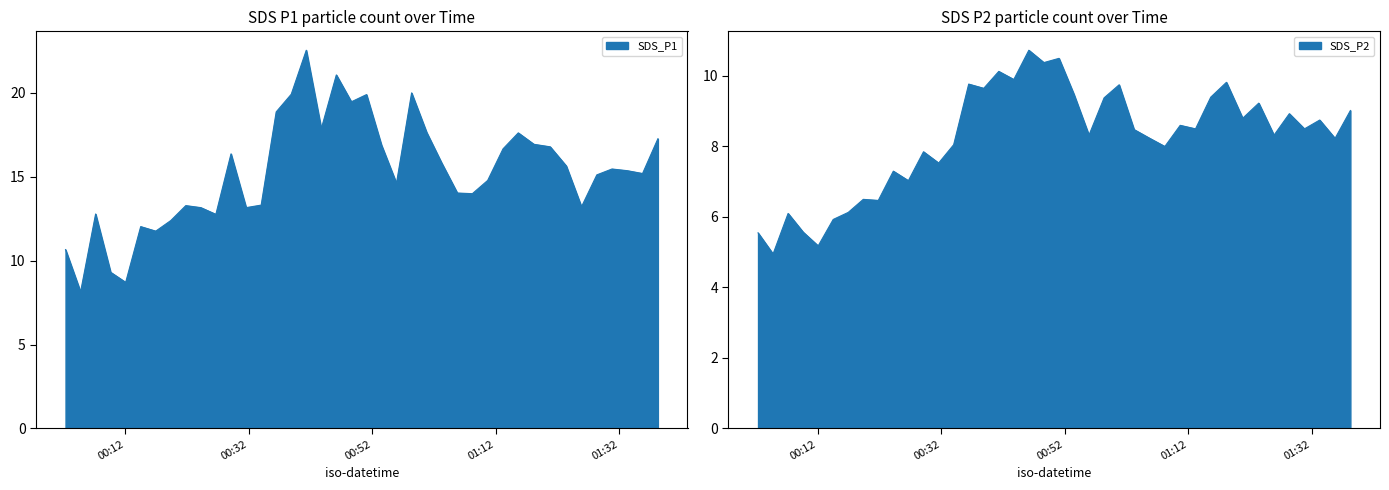

What position from the right is 2021/04/04 00:53:28?

19